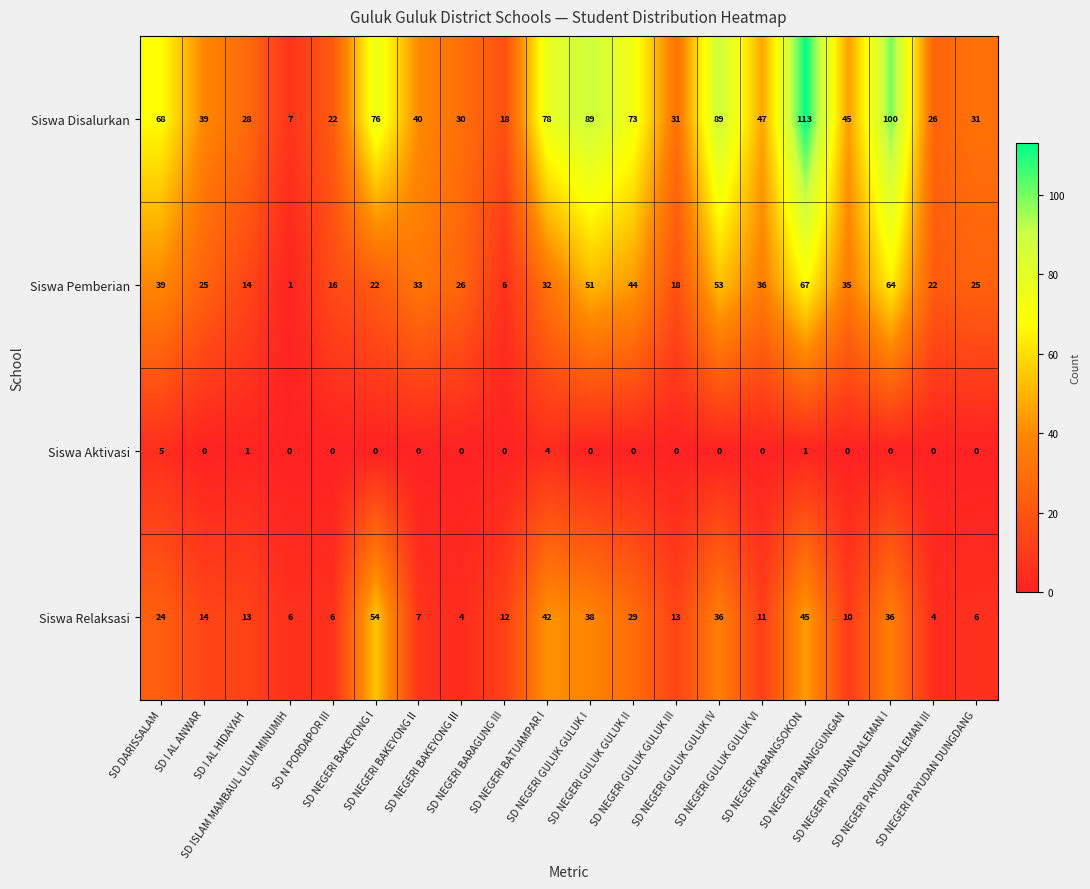

What is the maximum value for Siswa Disalurkan?

113